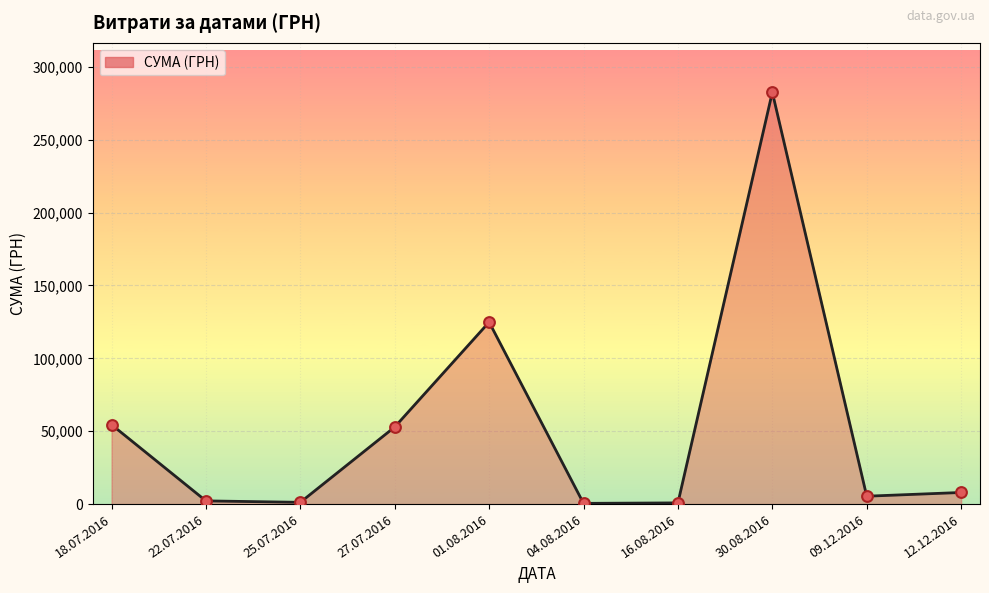

What is the ratio of the value at 01.08.2016 to the value at 27.07.2016?

2.4